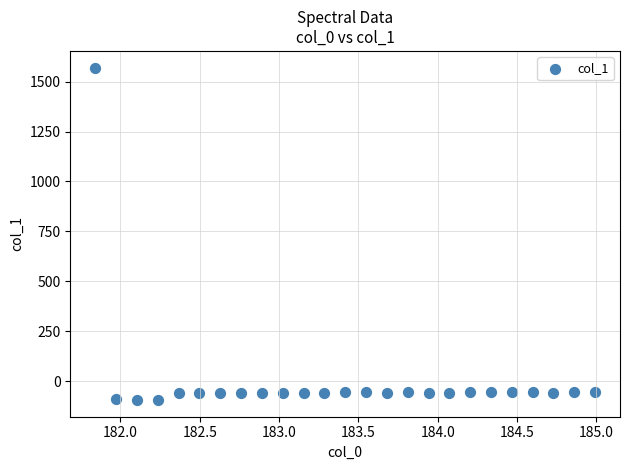

What is the range of Y values (max minus min)?

1665.1